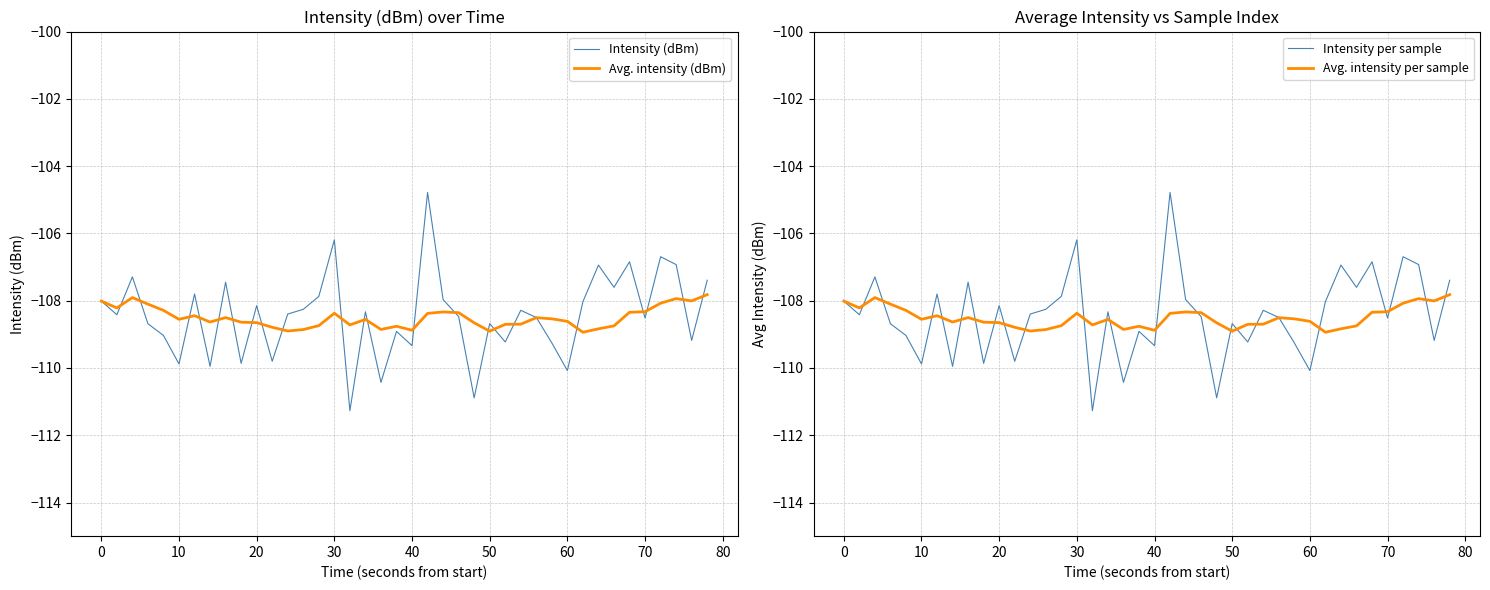

What is the lowest value of the Intensity (dBm) series?

-111.3